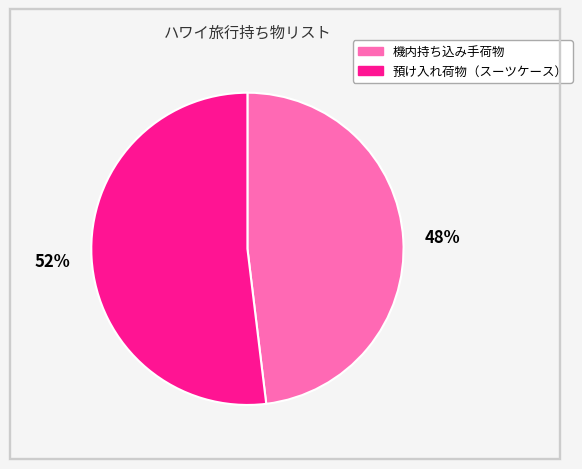

How many slices are in this pie chart?

2